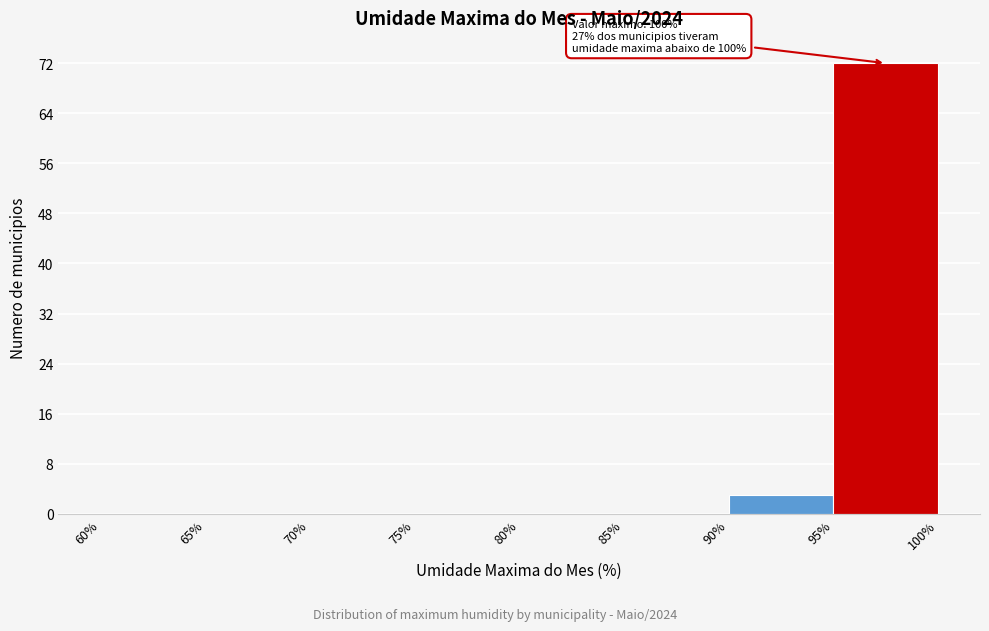

Over which range of the x-axis is the bar tallest?

95% to 100%